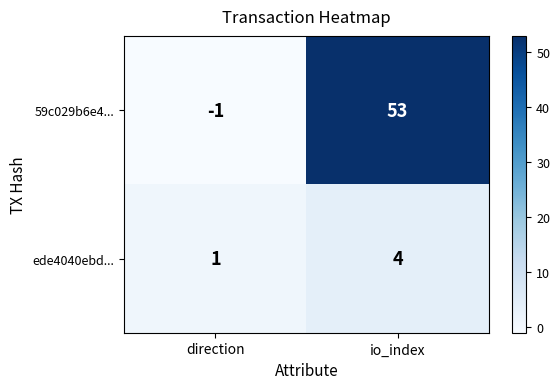

True or false: 59c029b6e4... has a value of -1 at direction.

True